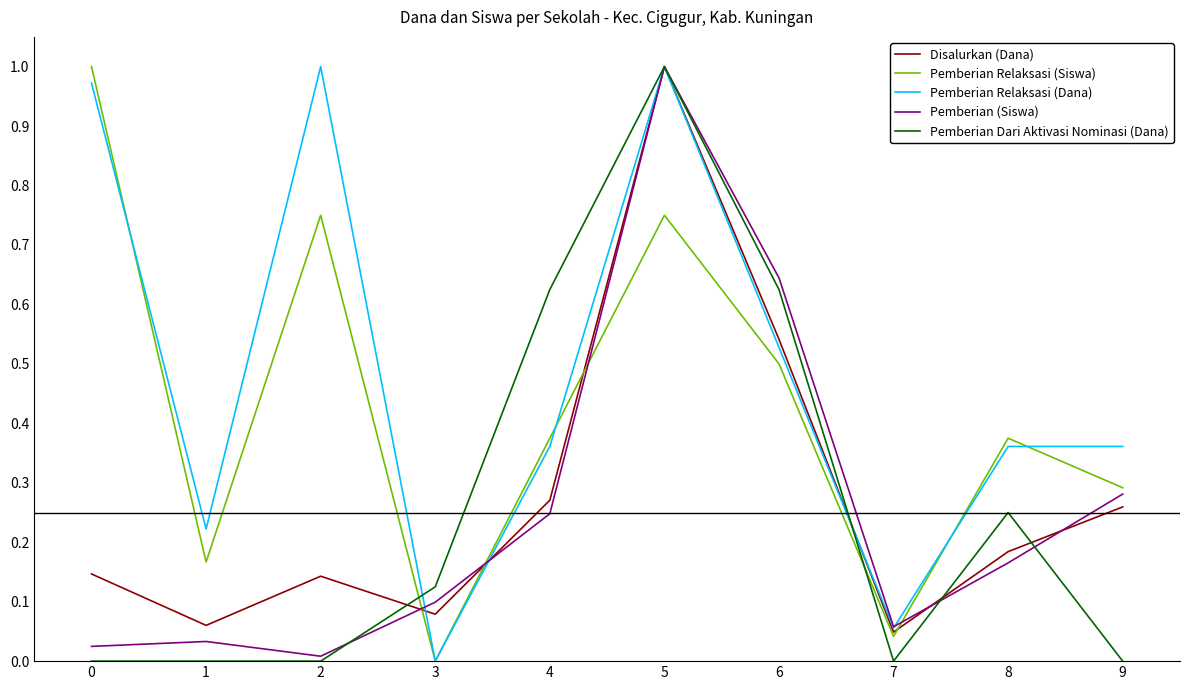

Count the number of categories in the chart.

10